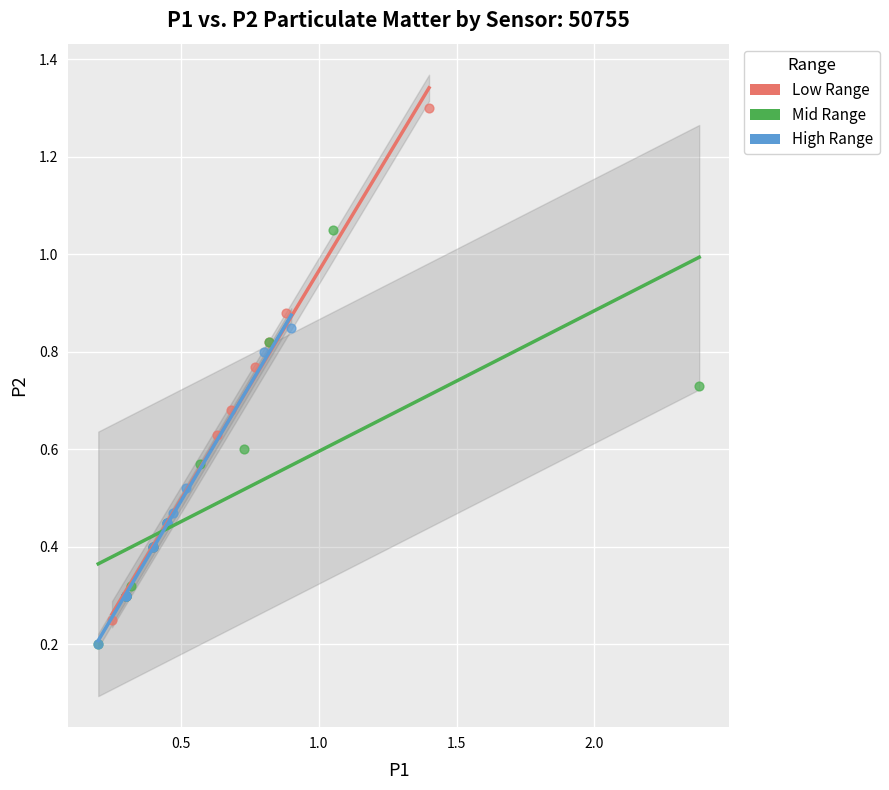

Which series has the widest spread of Y values?

Low Range